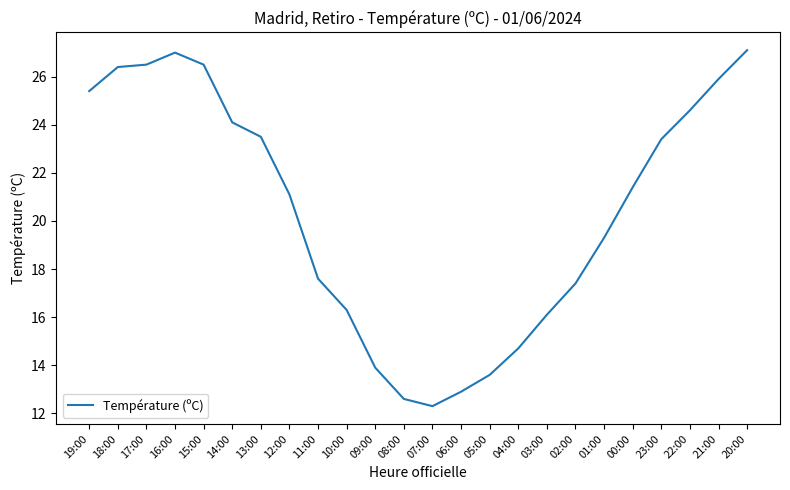

What is the difference between the second highest and second lowest values?

14.4